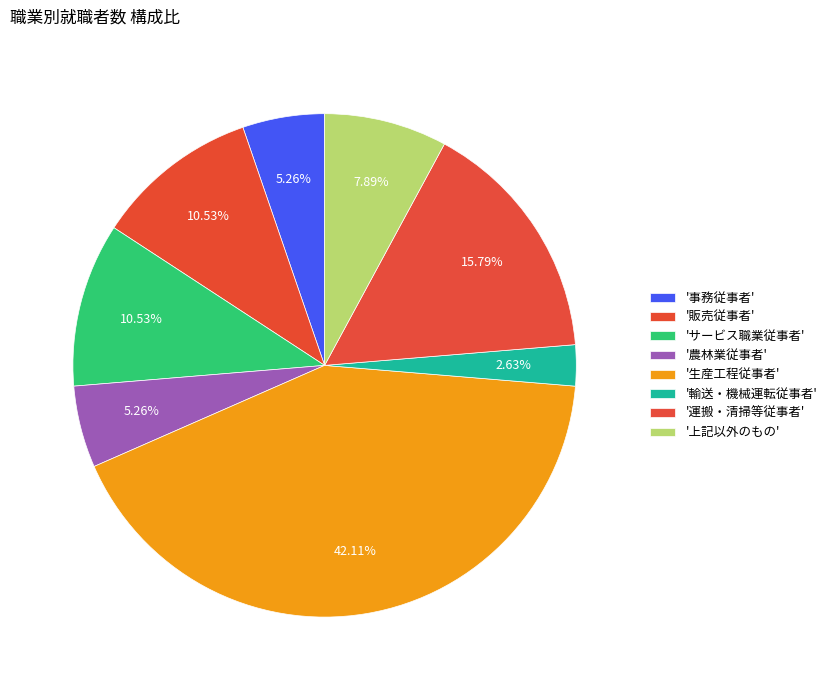

Rank the categories by value from lowest to highest.

輸送・機械運転従事者, 事務従事者, 農林業従事者, 上記以外のもの, 販売従事者, サービス職業従事者, 運搬・清掃等従事者, 生産工程従事者